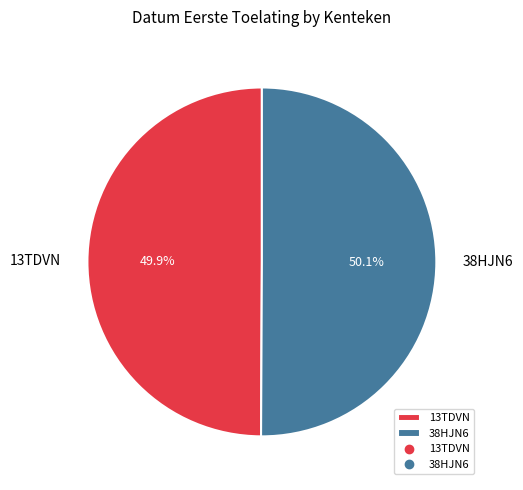

What percentage is the 38HJN6 slice, to the nearest percent?

50%